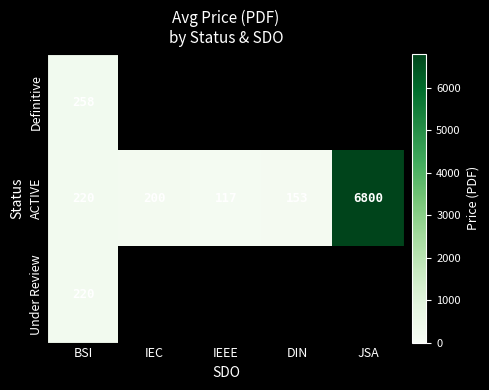

The Under Review series shows 289.6 at BSI. True or false?

False